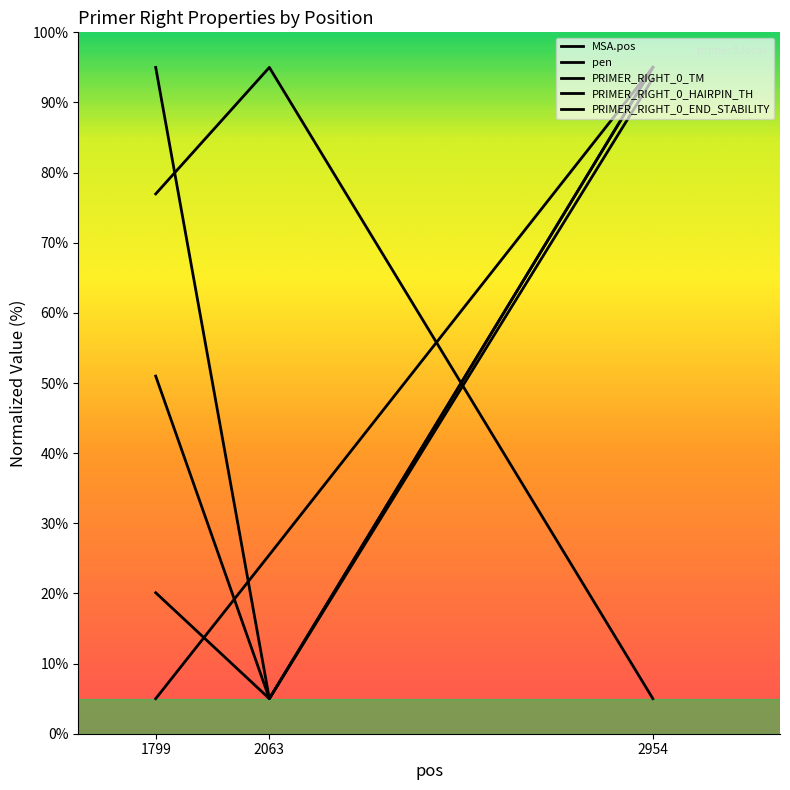

Reading right to left, transcribe all the data shown in this chart.

MSA.pos: 2954=95.0	2063=25.5	1799=5.0
pen: 2954=5.0	2063=95.0	1799=77.0
PRIMER_RIGHT_0_TM: 2954=95.0	2063=5.0	1799=20.1
PRIMER_RIGHT_0_HAIRPIN_TH: 2954=93.4	2063=5.0	1799=95.0
PRIMER_RIGHT_0_END_STABILITY: 2954=95.0	2063=5.0	1799=51.0